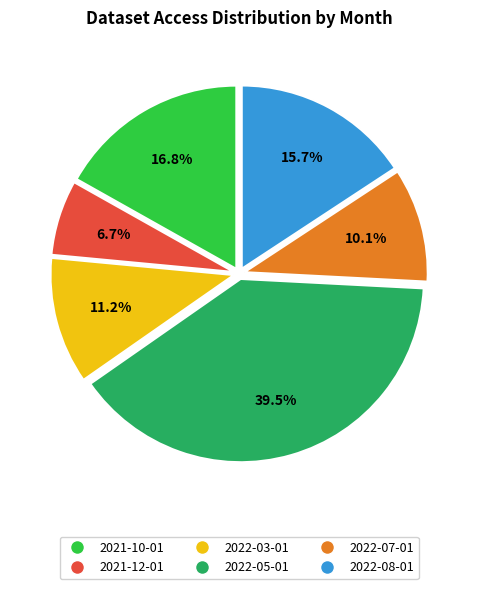

How many segments does this pie chart have?

6